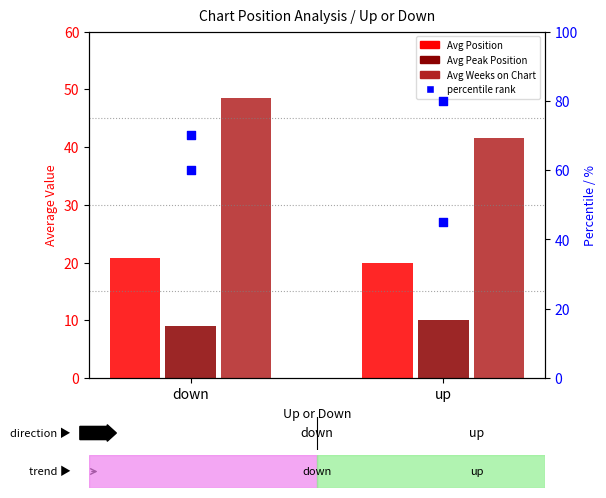

At how many categories does at least one series exceed 12?

2